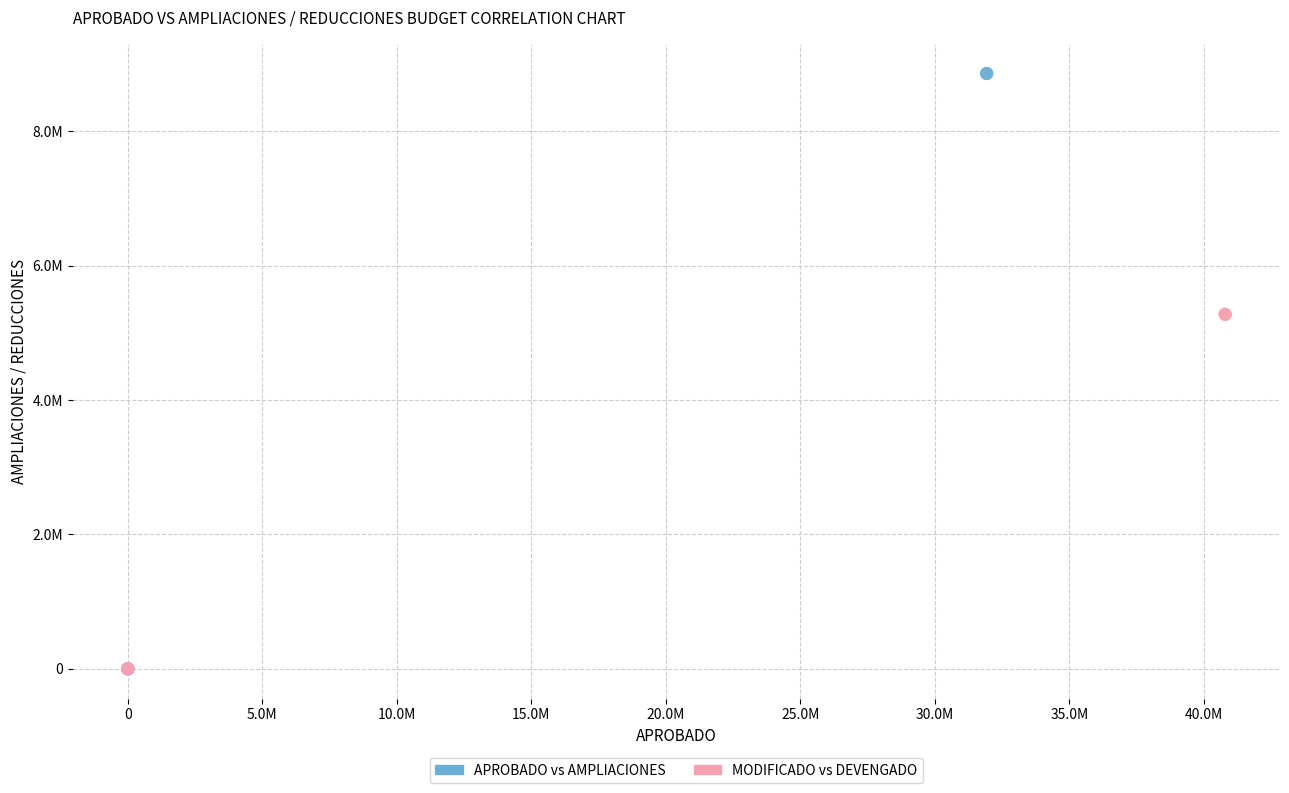

What are all the series names shown in the legend?

APROBADO vs AMPLIACIONES, MODIFICADO vs DEVENGADO